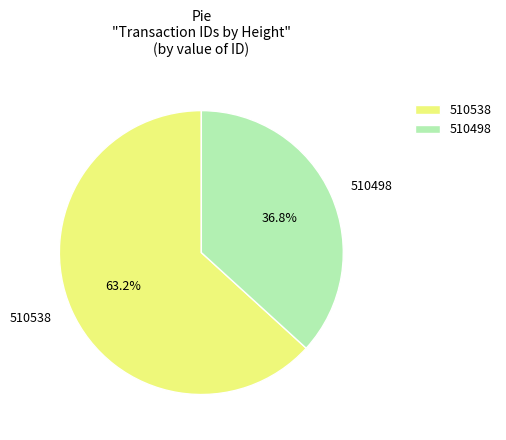

To the nearest percent, what is the combined percentage of 510538 and 510498?

100%